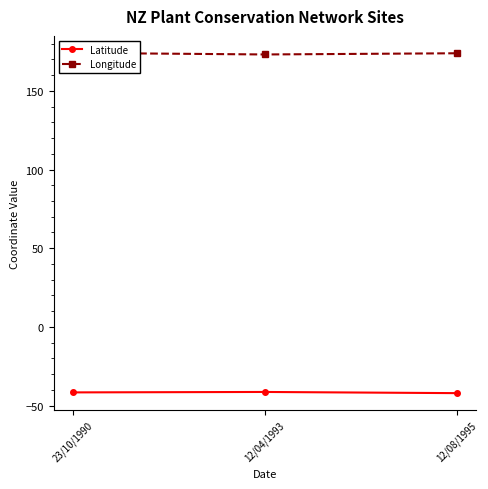

Rank the series by their maximum value, from highest to lowest.

Longitude, Latitude